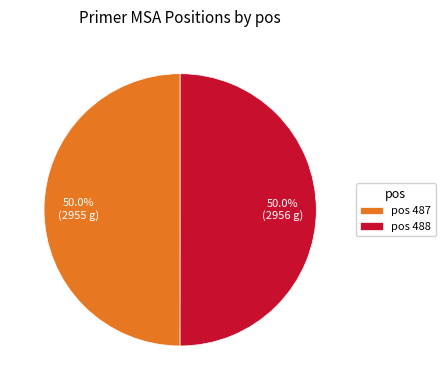

What is the ratio of the value at pos 488 to the value at pos 487?

1.0